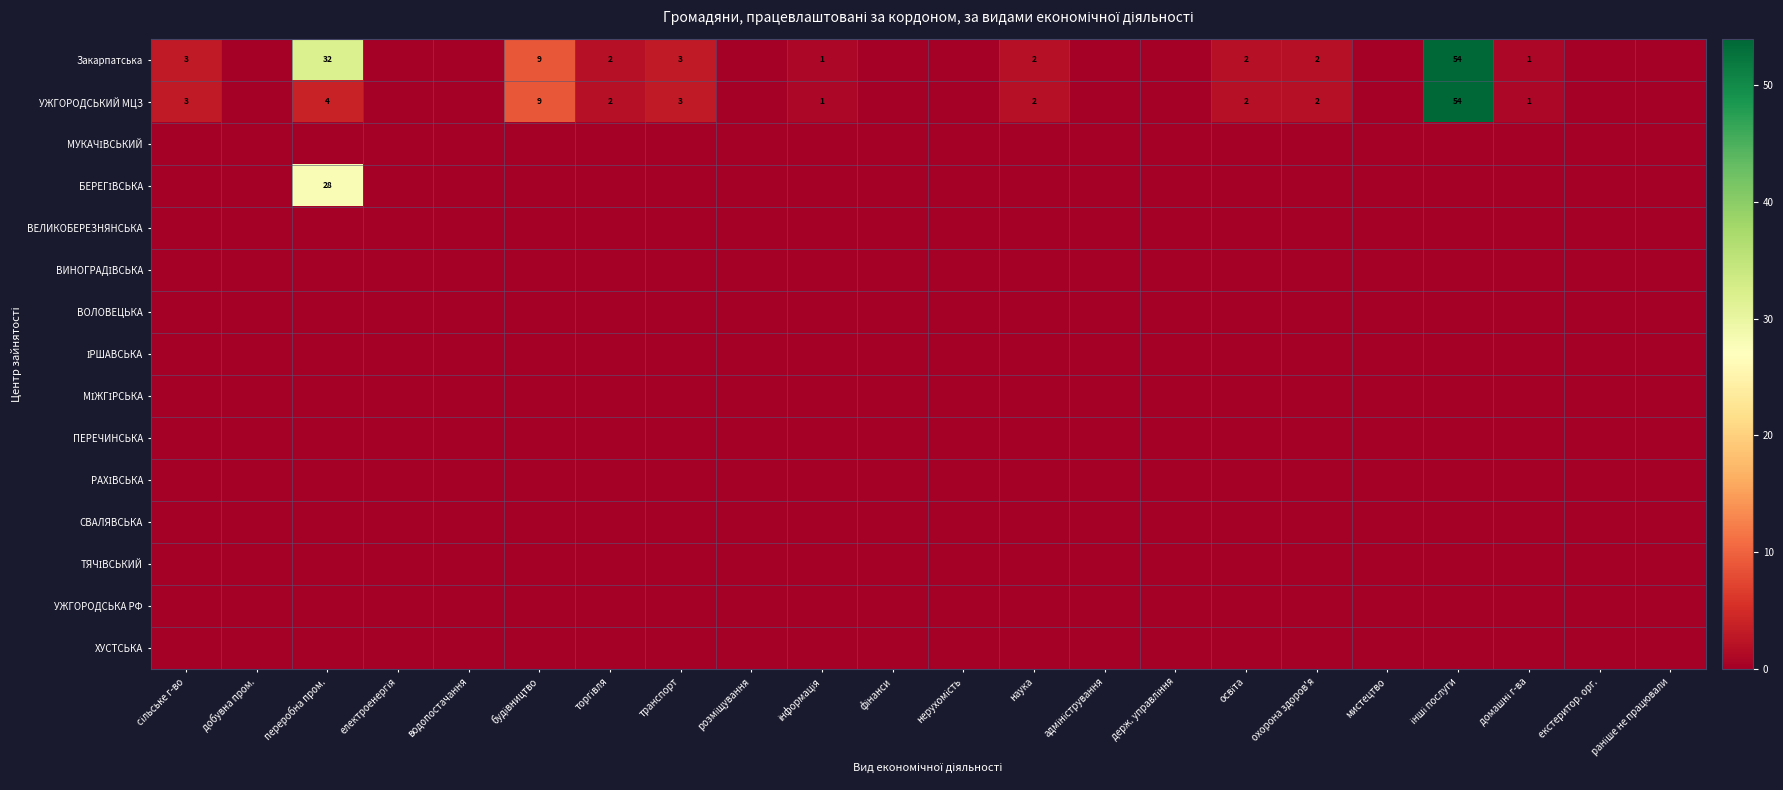

Which category has the highest value in the Закарпатська series?

інші послуги